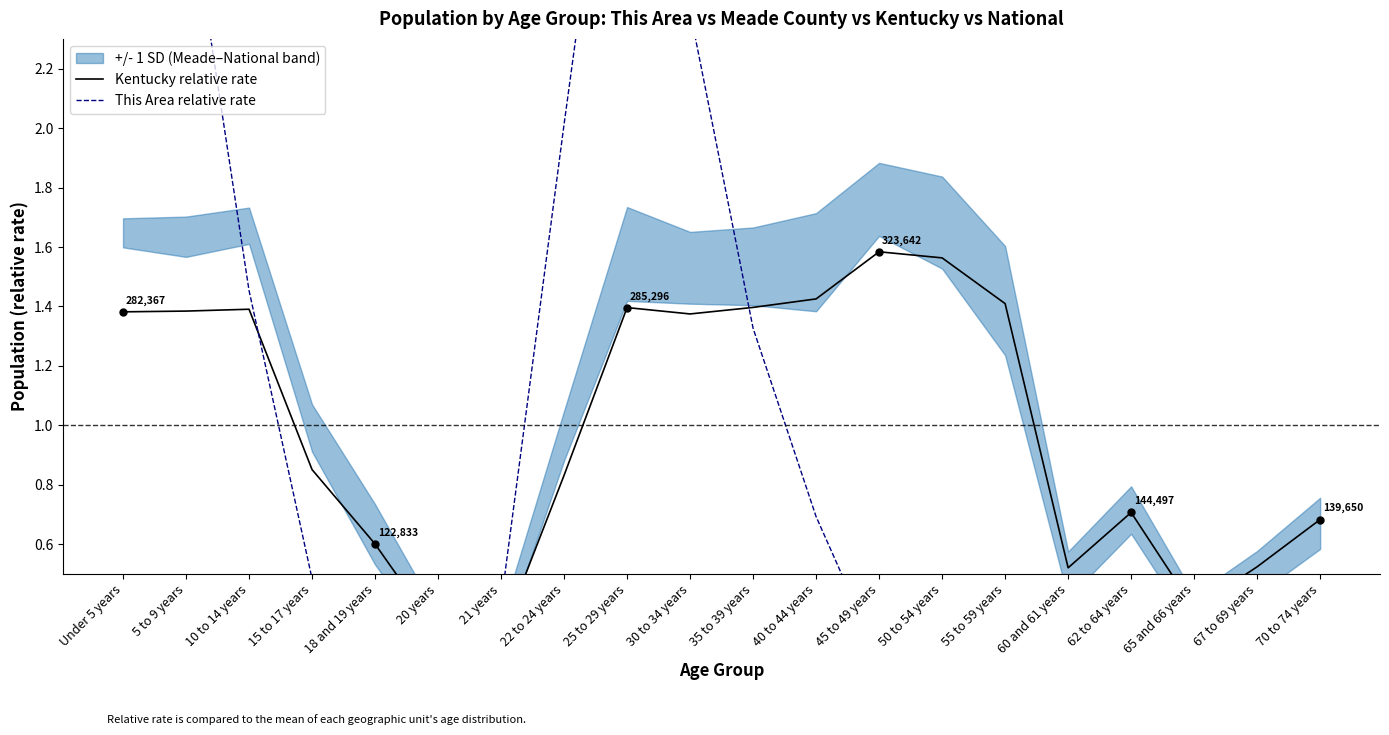

What is the maximum value for This Area relative rate?

3.9